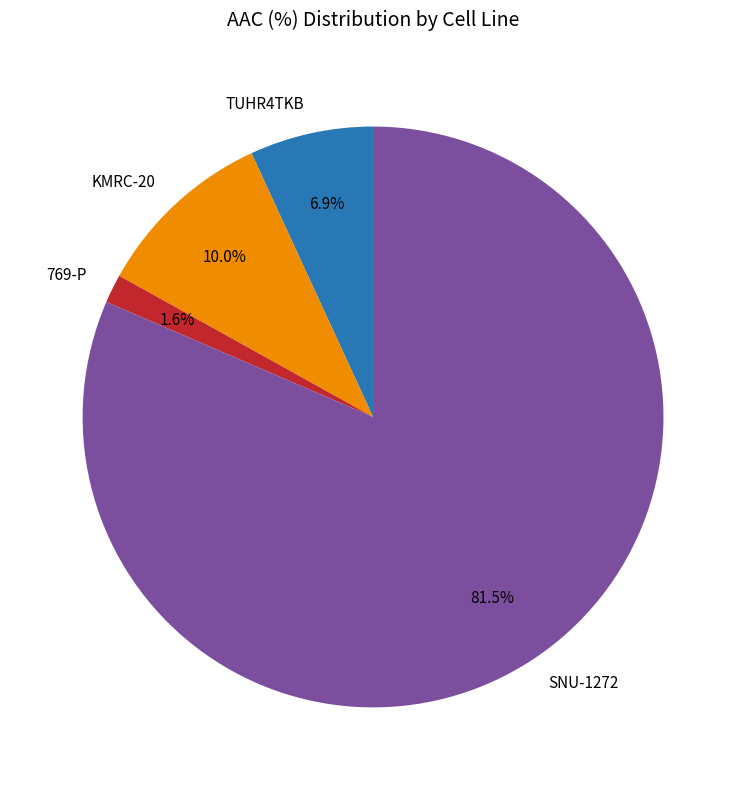

What is the largest slice in the pie chart?

SNU-1272